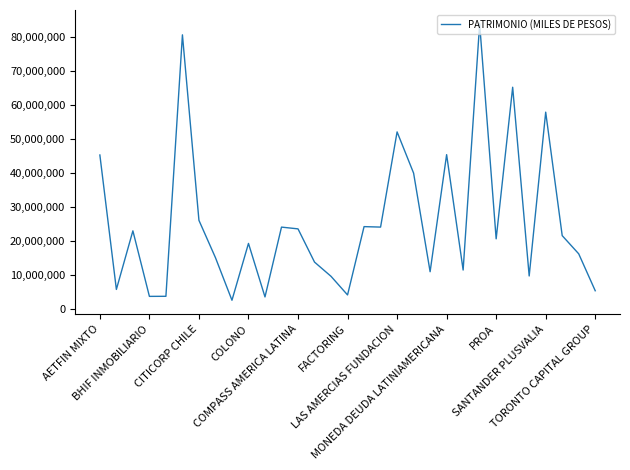

What is the minimum value shown in the chart?

2520027